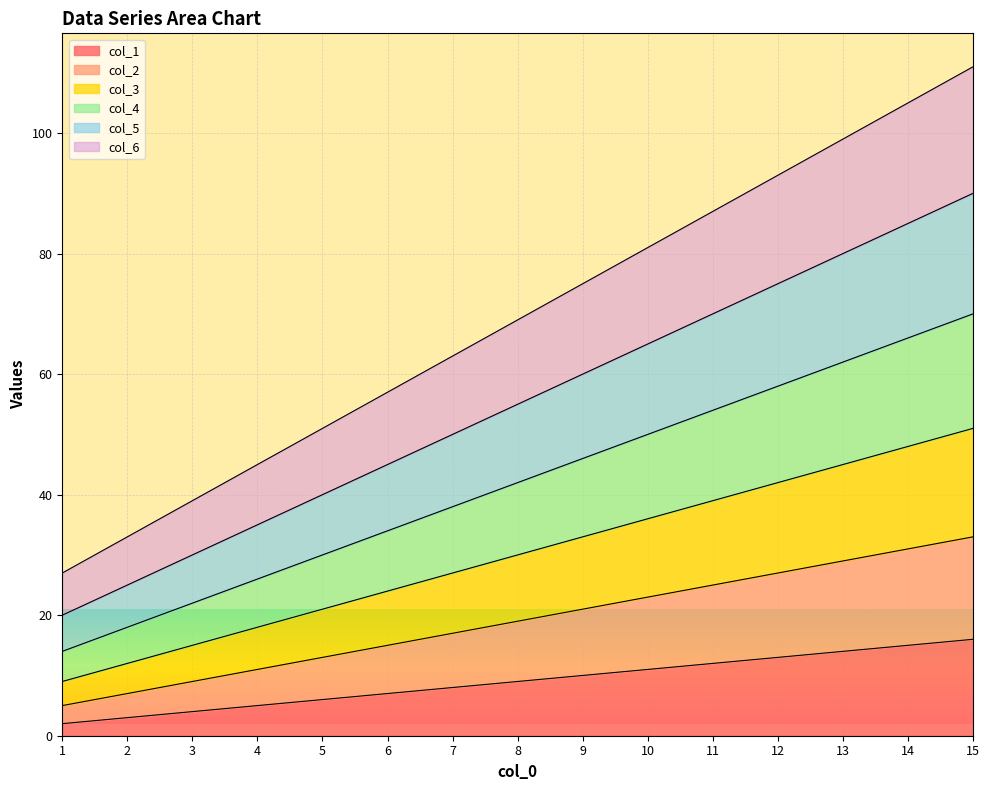

What are all the series names shown in the legend?

col_1, col_2, col_3, col_4, col_5, col_6